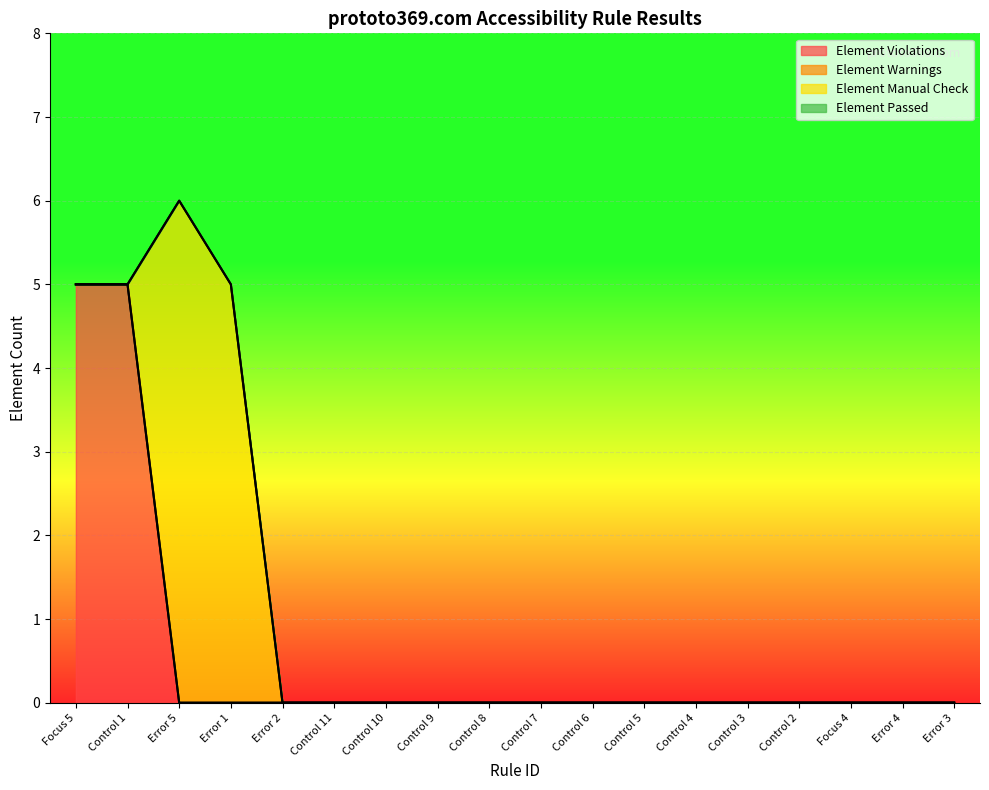

Does the chart display data point markers on the line(s)?

No